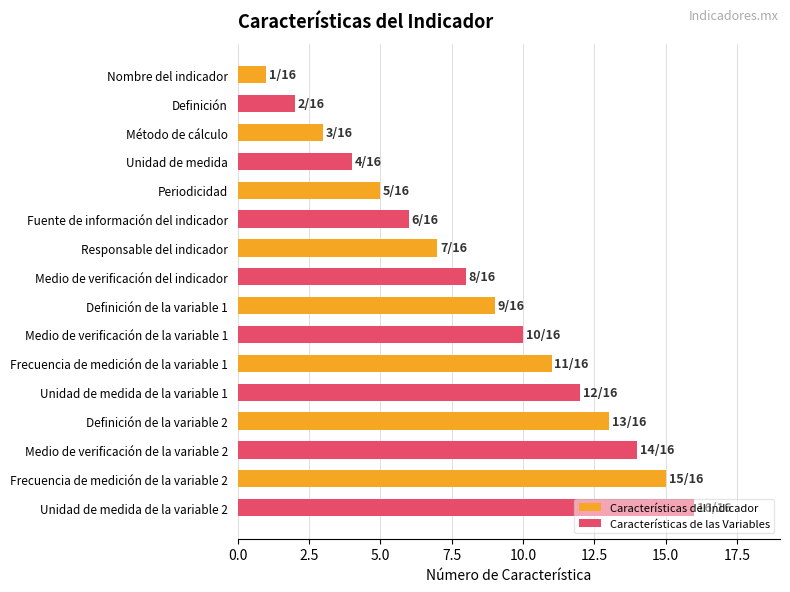

What is the average value of the Características del Indicador series?

8